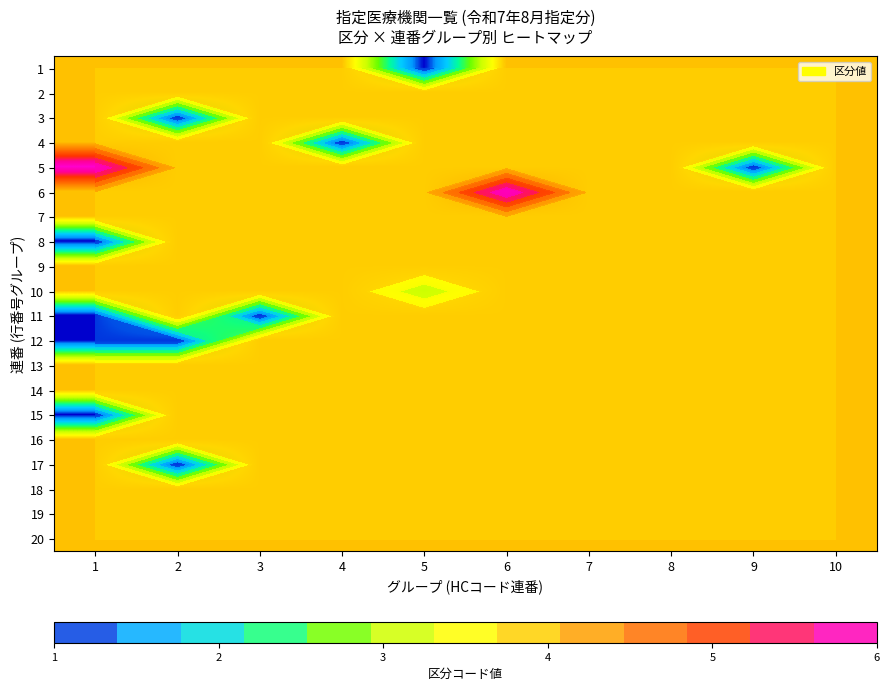

What value does the 19 series have at 5?

4